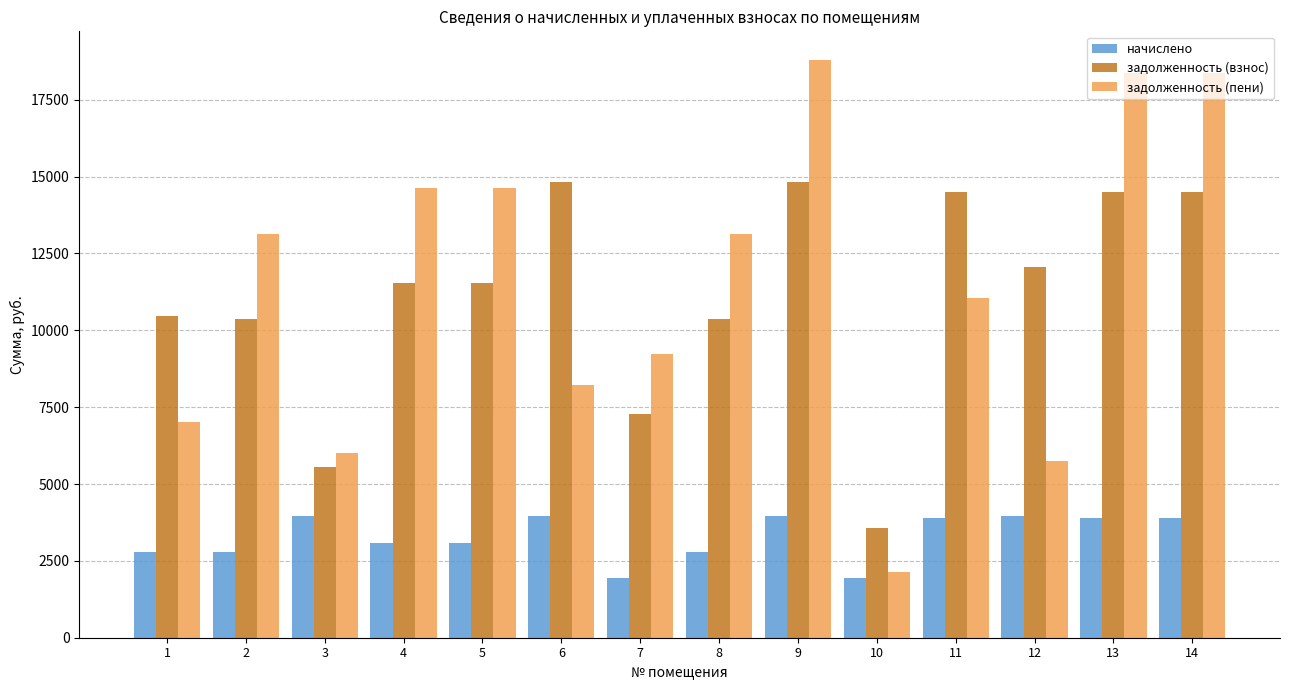

What is the sum of all начислено values?

45931.9